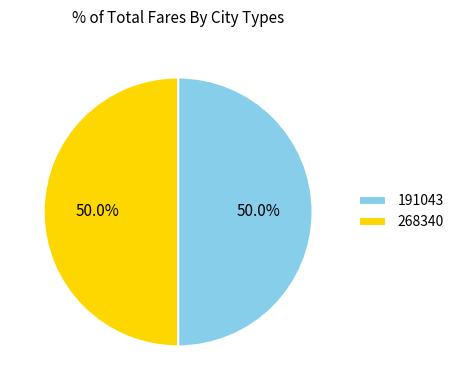

What portion of the pie excludes 191043?

50.0%